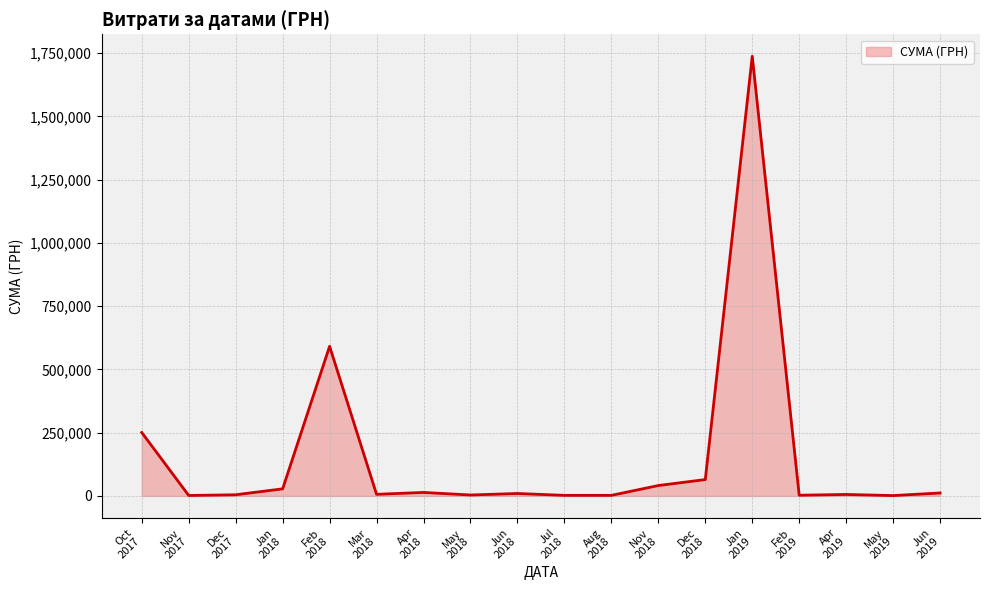

How many lines are shown in the chart?

1